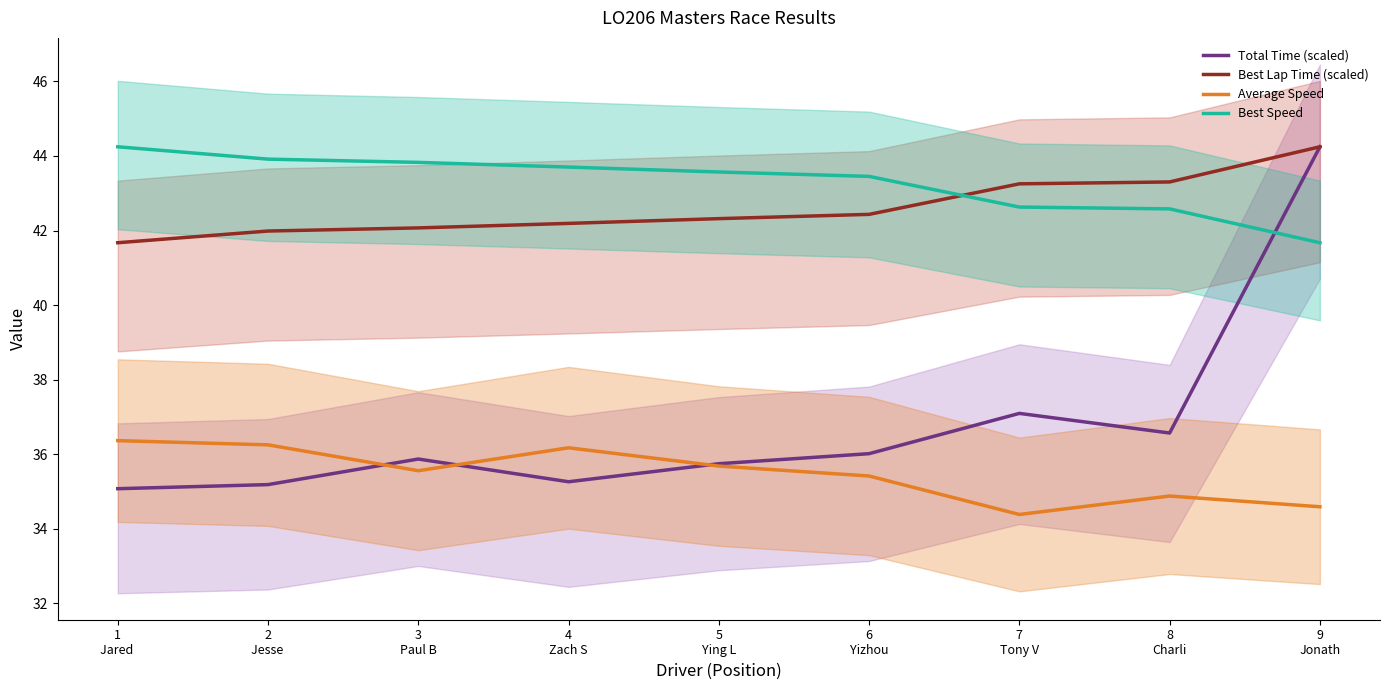

Is the value of Average Speed at 3
Paul B greater than the value of Best Speed at 3
Paul B?

No